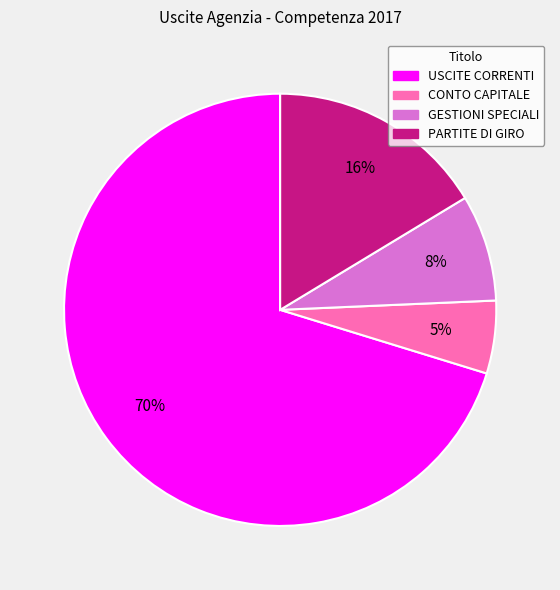

To the nearest percent, what is the average slice percentage?

25%